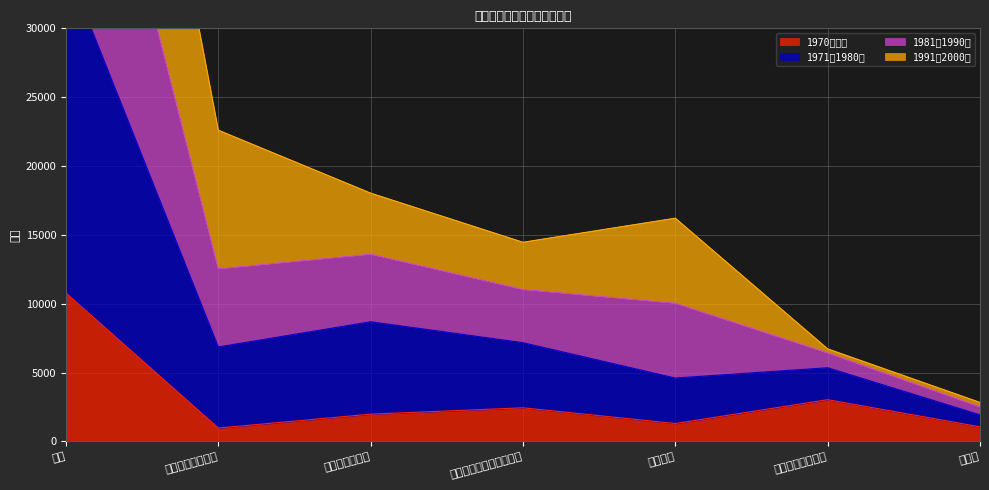

At which category is the sum across all series the highest?

総数